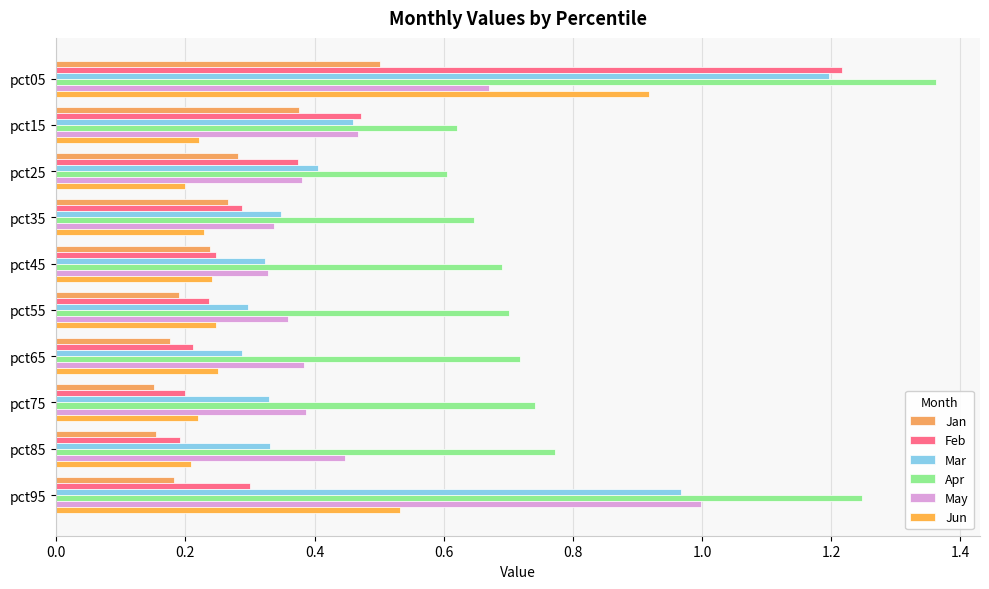

Which series has the largest range (max minus min)?

Feb